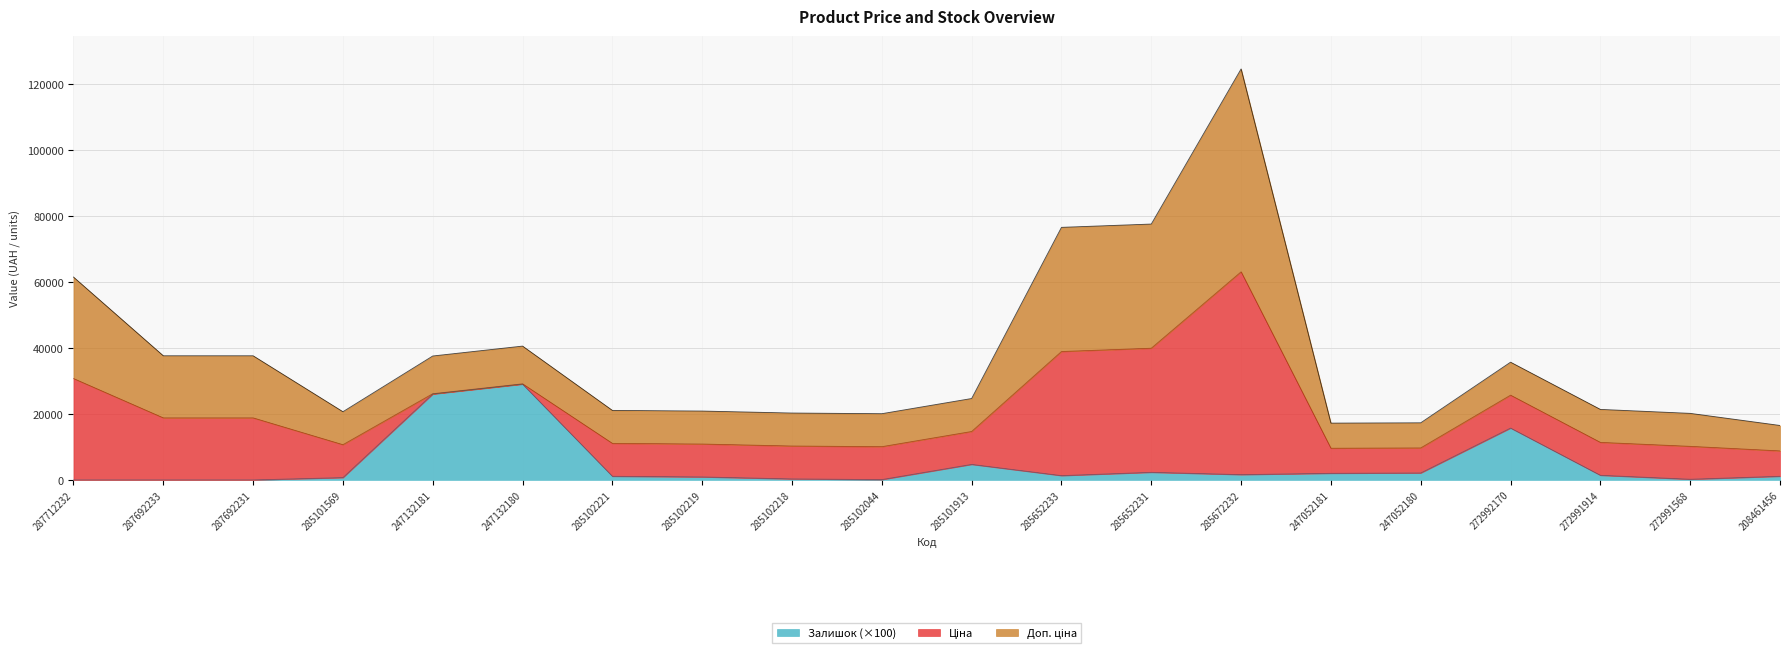

How many positive values does the Залишок series have?

17